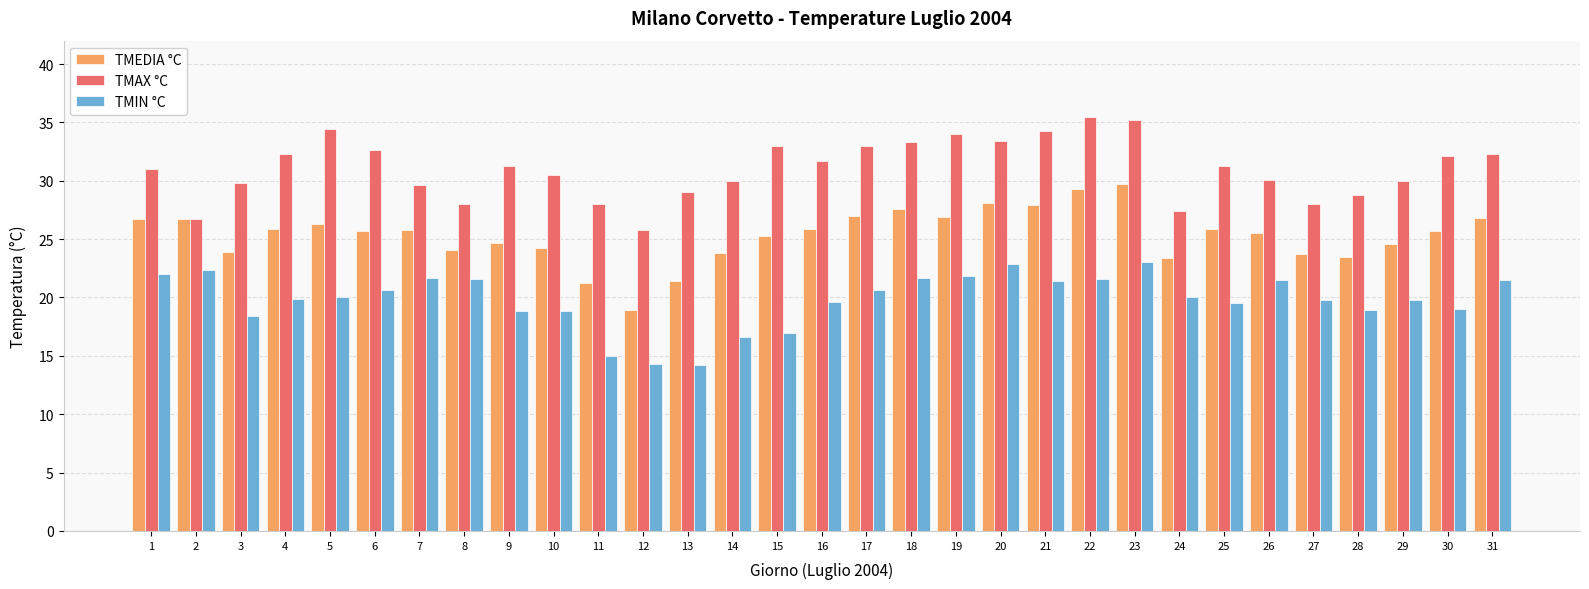

Rank the series at 4 from lowest to highest value.

TMIN °C, TMEDIA °C, TMAX °C